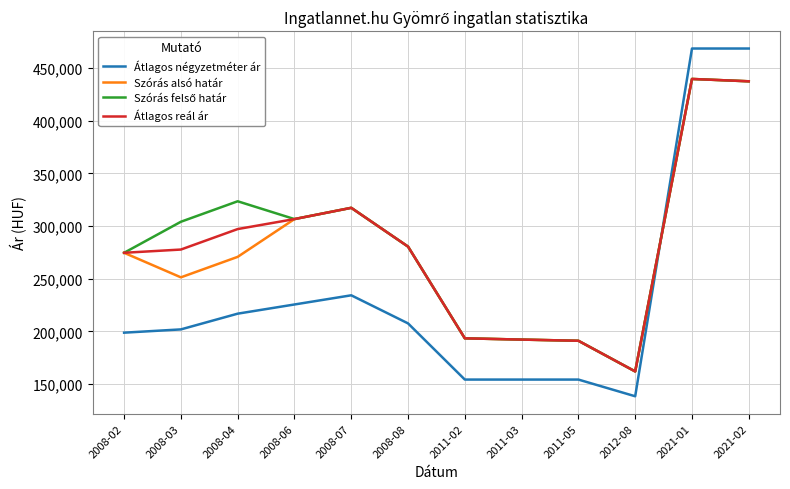

What is the difference between the maximum and minimum values in the Átlagos négyzetméter ár series?

330453